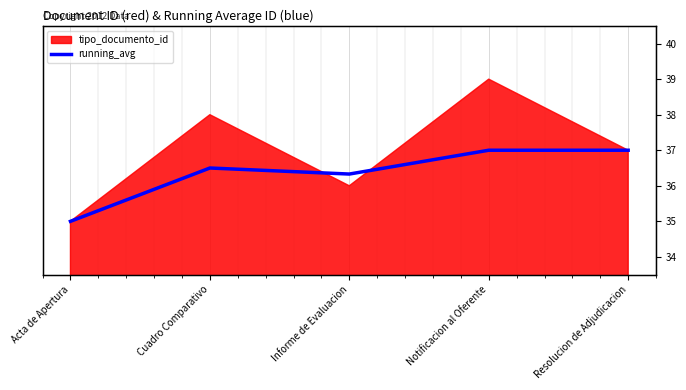

What position from the left is Resolucion de Adjudicacion?

5